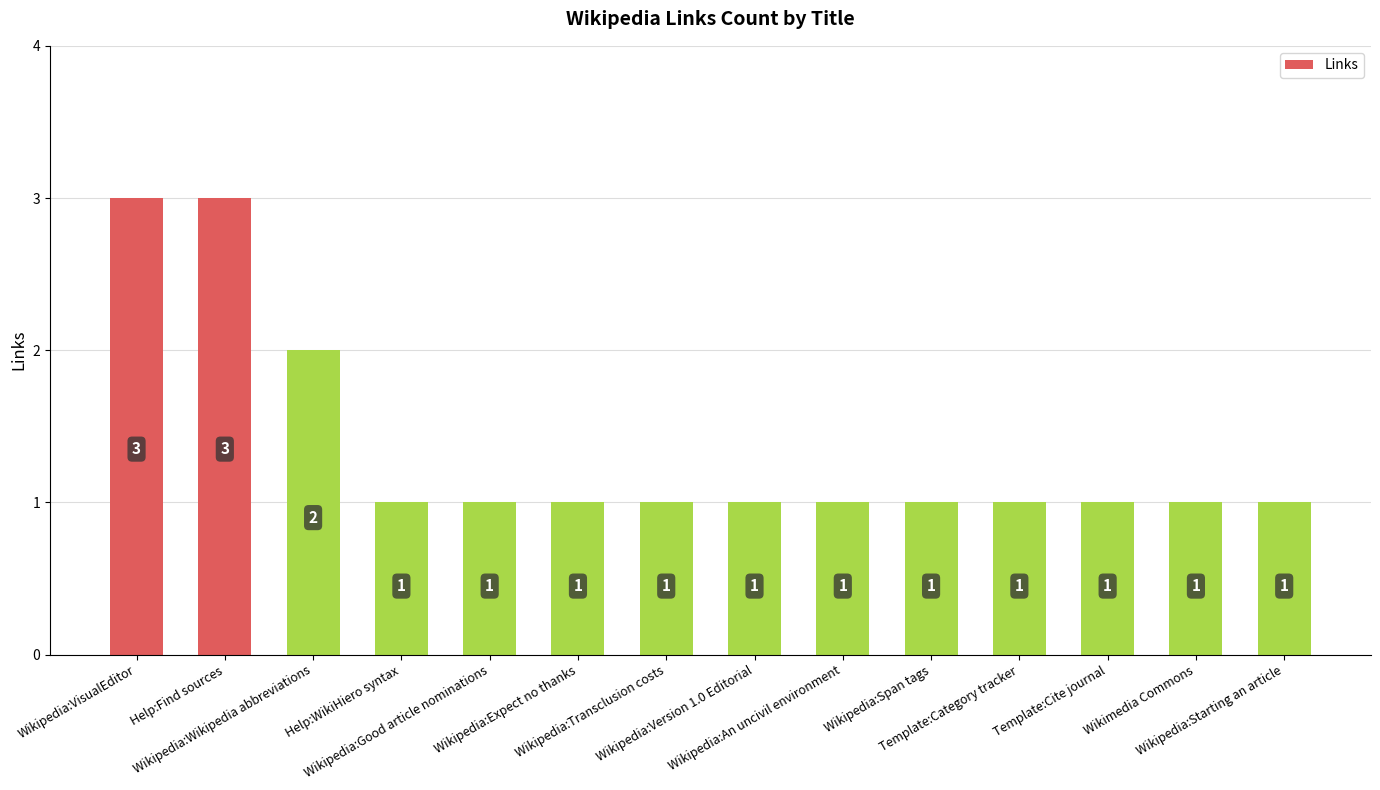

Reading left to right, extract all data points from this chart.

Wikipedia:VisualEditor=3	Help:Find sources=3	Wikipedia:Wikipedia abbreviations=2	Help:WikiHiero syntax=1	Wikipedia:Good article nominations=1	Wikipedia:Expect no thanks=1	Wikipedia:Transclusion costs=1	Wikipedia:Version 1.0 Editorial=1	Wikipedia:An uncivil environment=1	Wikipedia:Span tags=1	Template:Category tracker=1	Template:Cite journal=1	Wikimedia Commons=1	Wikipedia:Starting an article=1